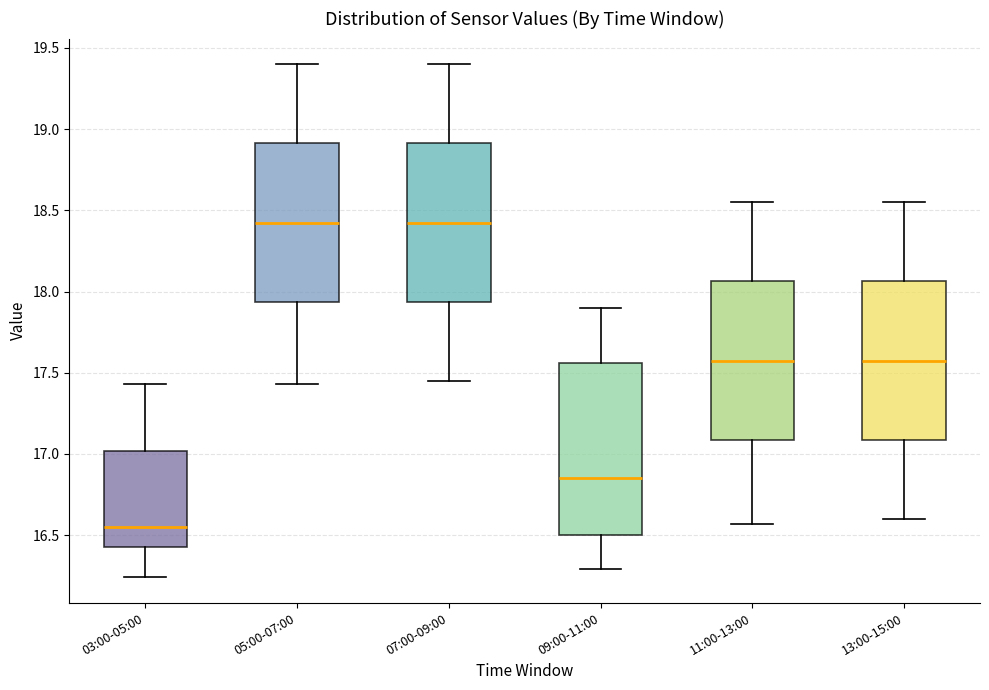

Reading left to right, transcribe this box plot: for each box, give where its median line is, the range the box spans, and where its two whiskers end, as read against the y-axis. The values are not printed on the chart, so give them approximately, as read against the axis.

03:00-05:00: median 16.55, box 16.45 to 17.00, whiskers 16.25 to 17.45
05:00-07:00: median 18.45, box 17.95 to 18.90, whiskers 17.45 to 19.40
07:00-09:00: median 18.45, box 17.95 to 18.90, whiskers 17.45 to 19.40
09:00-11:00: median 16.85, box 16.50 to 17.55, whiskers 16.30 to 17.90
11:00-13:00: median 17.60, box 17.10 to 18.05, whiskers 16.55 to 18.55
13:00-15:00: median 17.60, box 17.10 to 18.05, whiskers 16.60 to 18.55